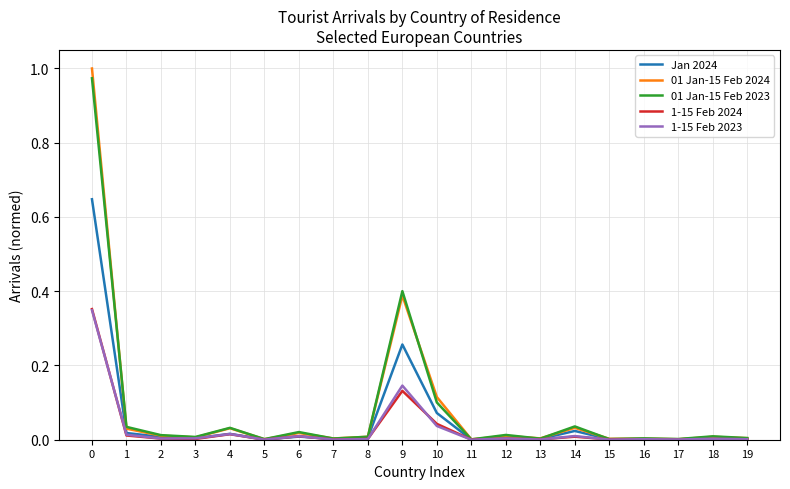

The value of 01 Jan-15 Feb 2023 at 0 is 1.0. True or false?

True